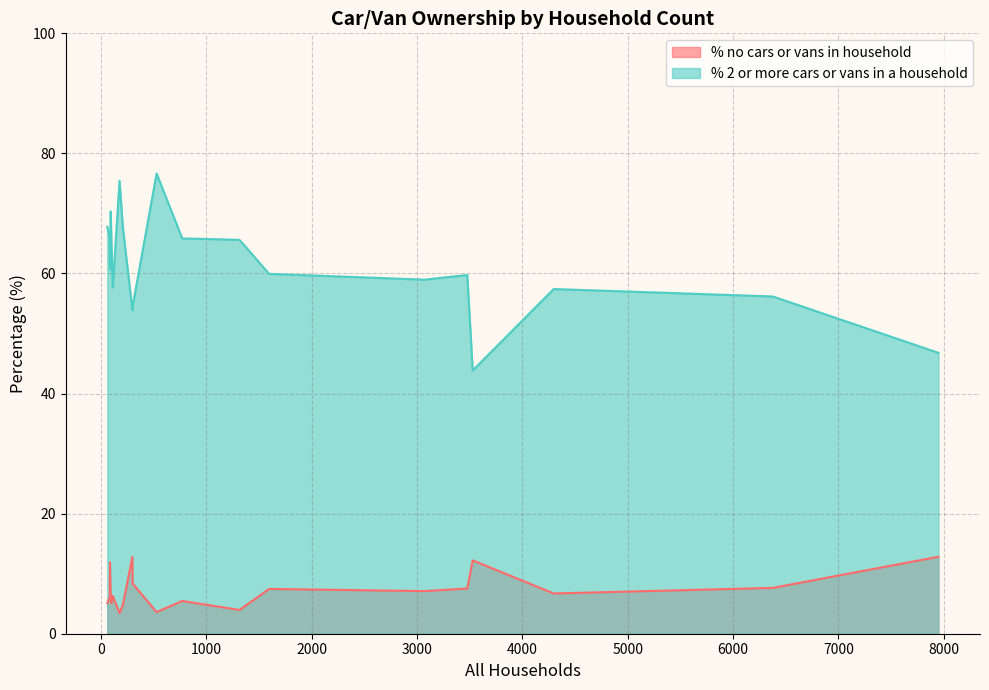

Reading left to right, what are all the values shown in this chart?

% no cars or vans in household: 3476=7.5	1314=4.0	59=5.1	3071=7.1	4297=6.7	299=8.4	84=11.9	7949=12.8	98=5.1	91=6.6	175=3.4	527=3.6	207=4.8	111=6.3	297=12.8	82=6.1	770=5.5	6377=7.6	3528=12.2	1595=7.5
% 2 or more cars or vans in a household: 3476=59.8	1314=65.6	59=67.8	3071=59.0	4297=57.4	299=54.5	84=60.7	7949=46.8	98=65.3	91=70.3	175=75.4	527=76.7	207=67.6	111=57.7	297=53.9	82=65.9	770=65.8	6377=56.2	3528=43.8	1595=59.9